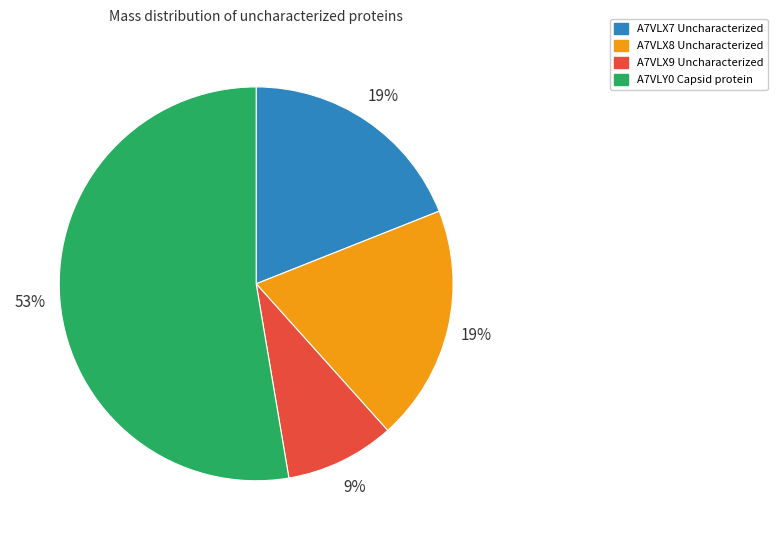

Does A7VLX7 account for over 50% of the chart?

No